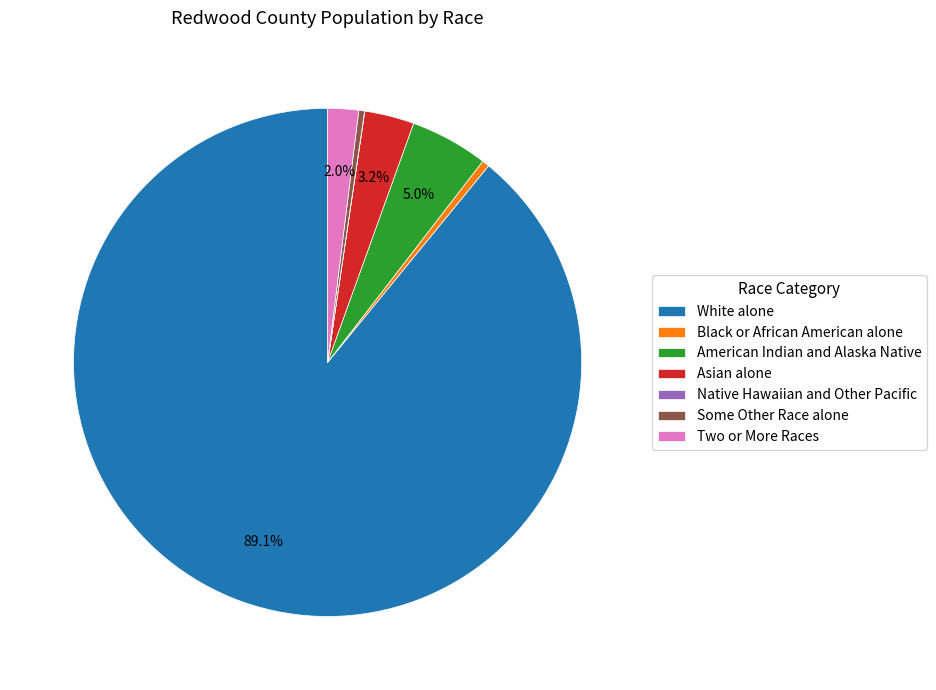

To the nearest percent, what portion does White alone represent?

89%